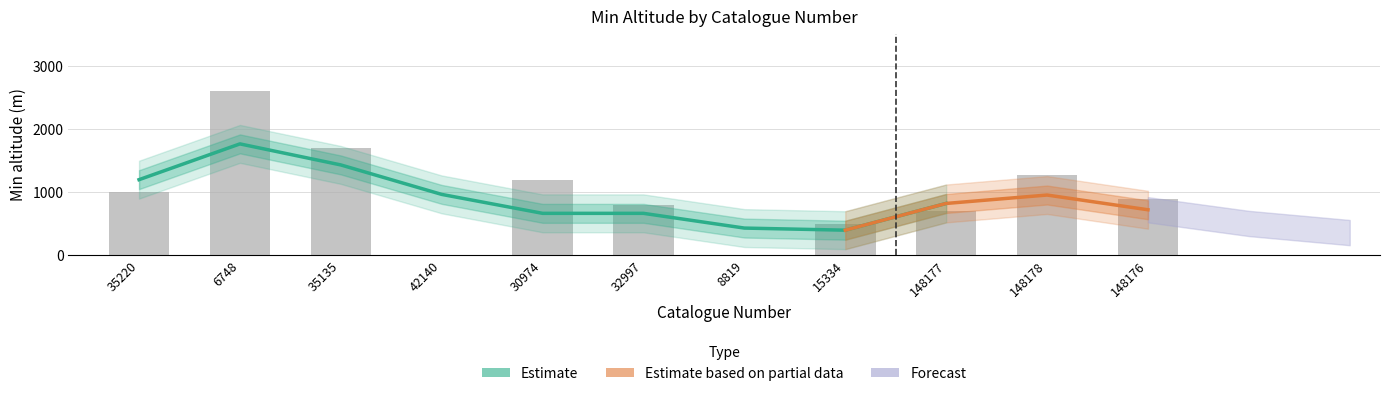

What is the average value?

970